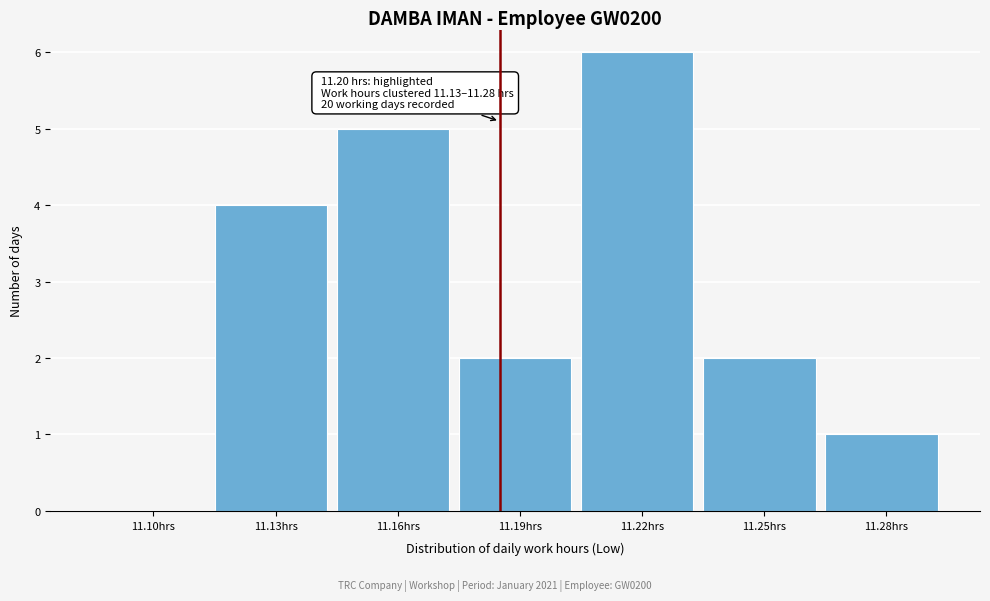

Reading left to right, extract all data points from this chart.

11.10hrs=0	11.13hrs=4	11.16hrs=5	11.19hrs=2	11.22hrs=6	11.25hrs=2	11.28hrs=1